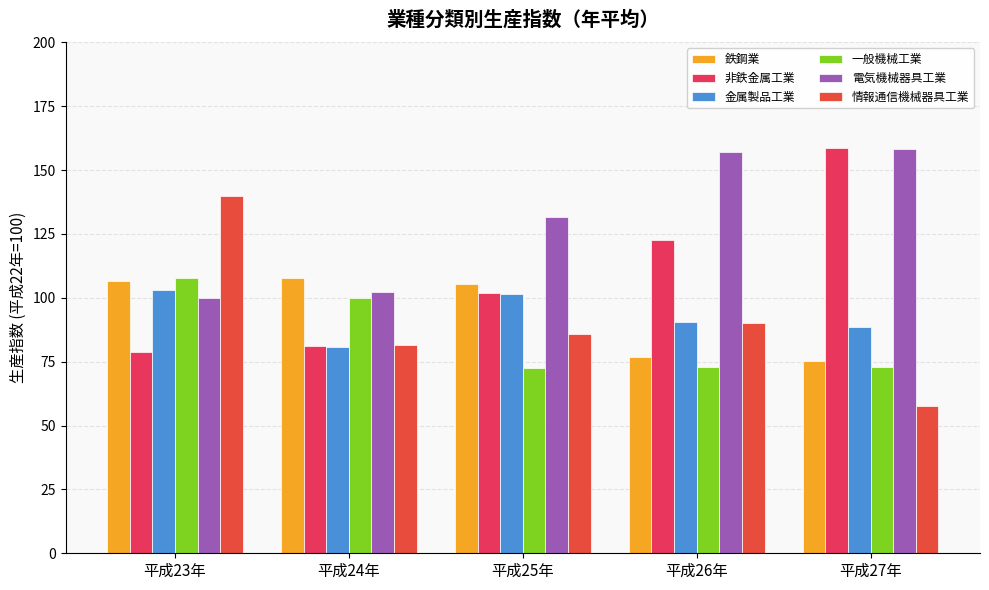

Which label corresponds to the largest value in the chart?

平成27年